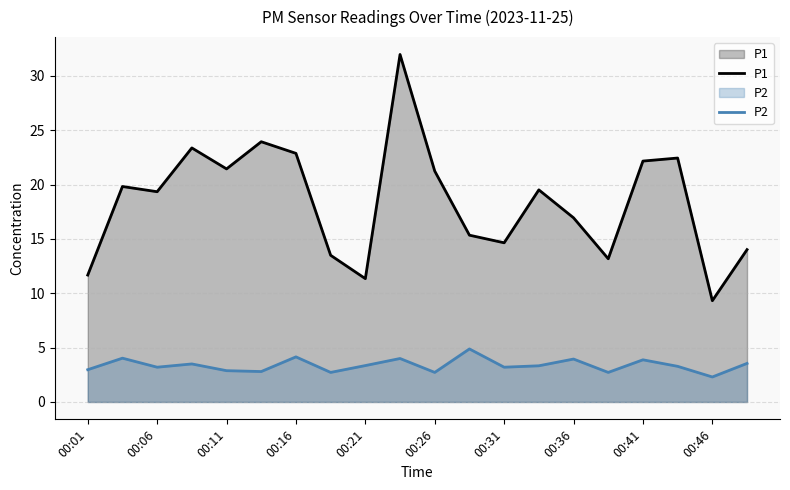

True or false: P2 and P1 cross at least once.

False